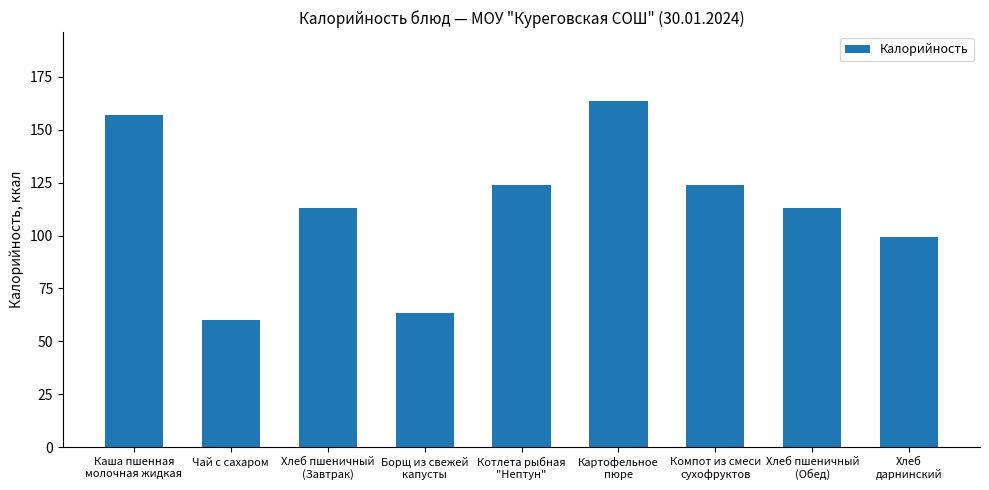

What is the change in value from Каша пшенная
молочная жидкая to Компот из смеси
сухофруктов?

-33.2